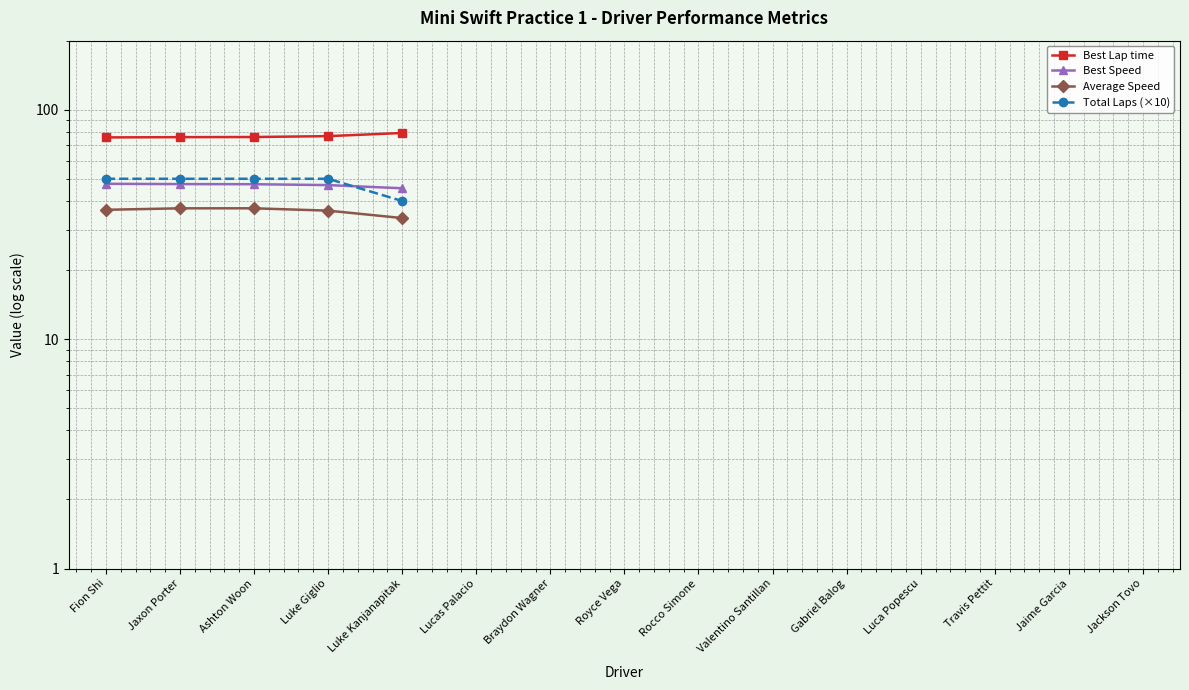

How many lines are shown in the chart?

4